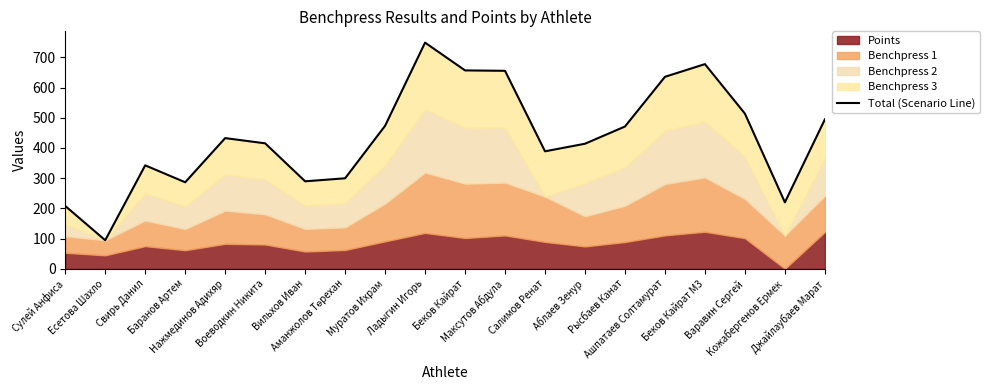

True or false: the data has more than 2 interior local peaks.

True